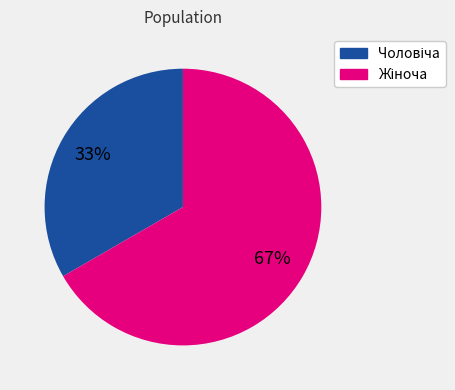

To the nearest percent, what is the average slice percentage?

50%